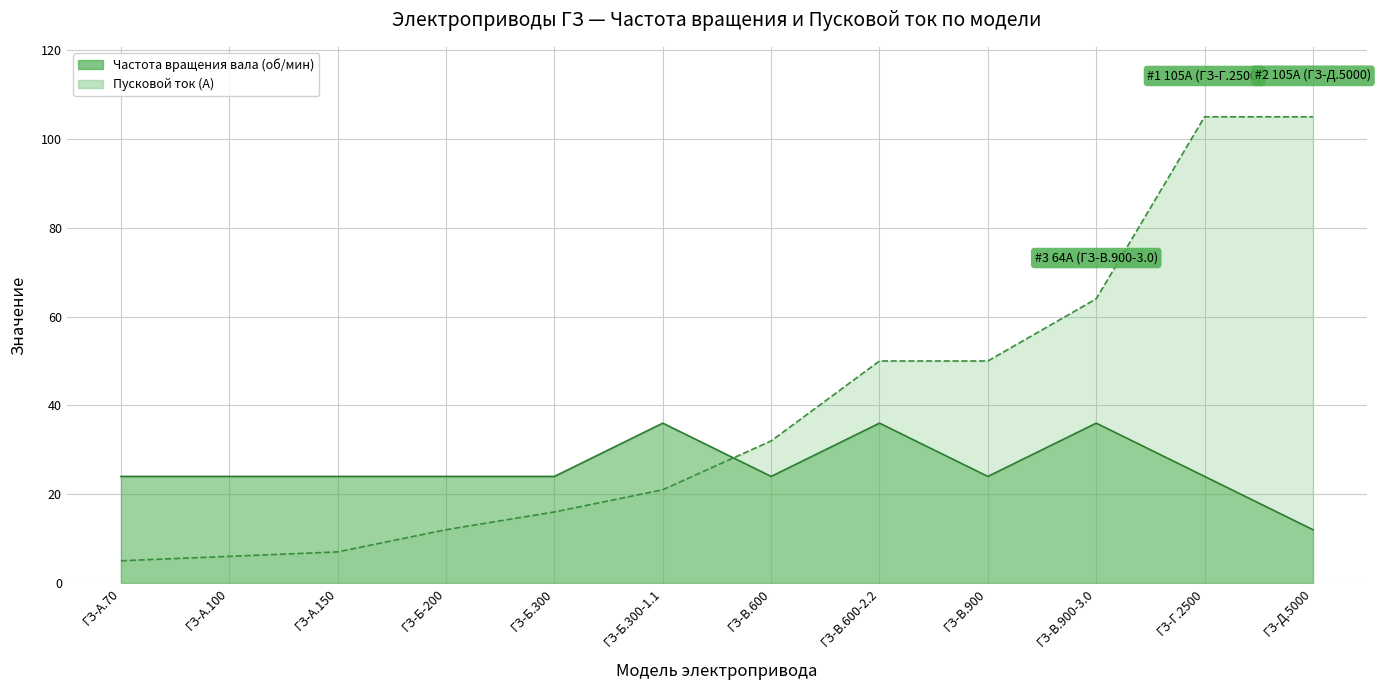

True or false: Частота вращения вала (об/мин) has more than 2 points higher than both neighbors.

True